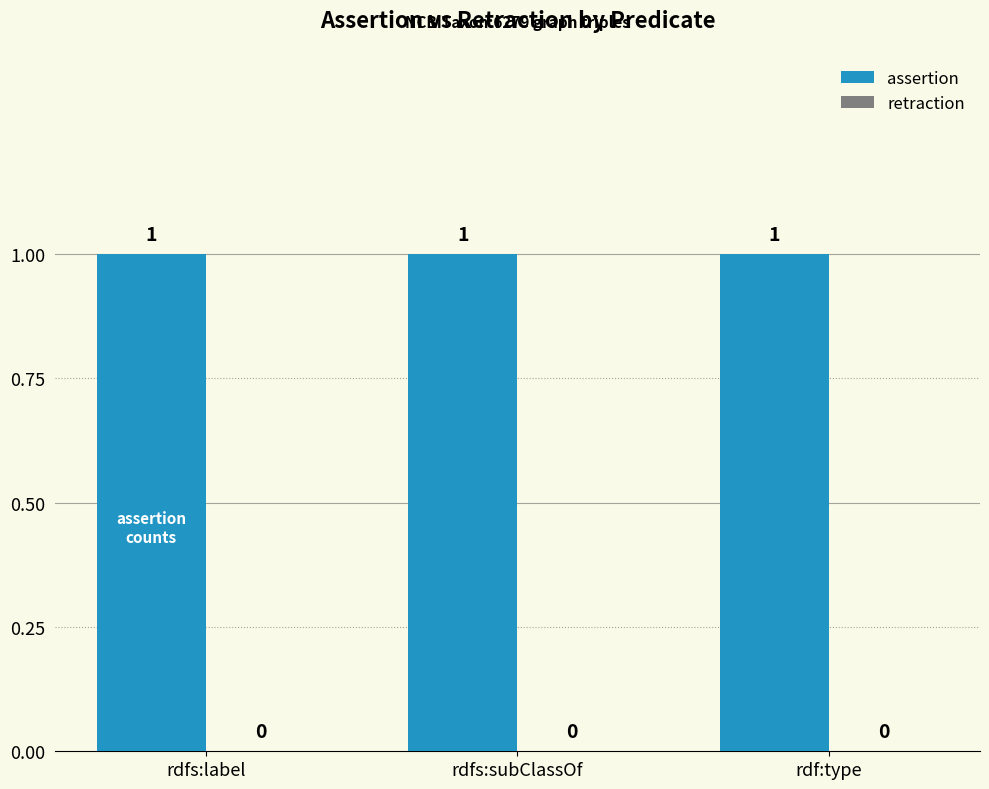

What is the difference between the highest and lowest values at rdf:type?

1